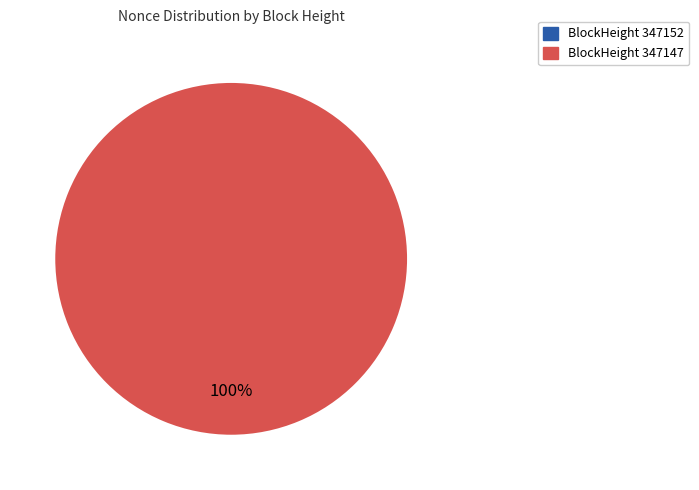

What is the majority slice?

347147